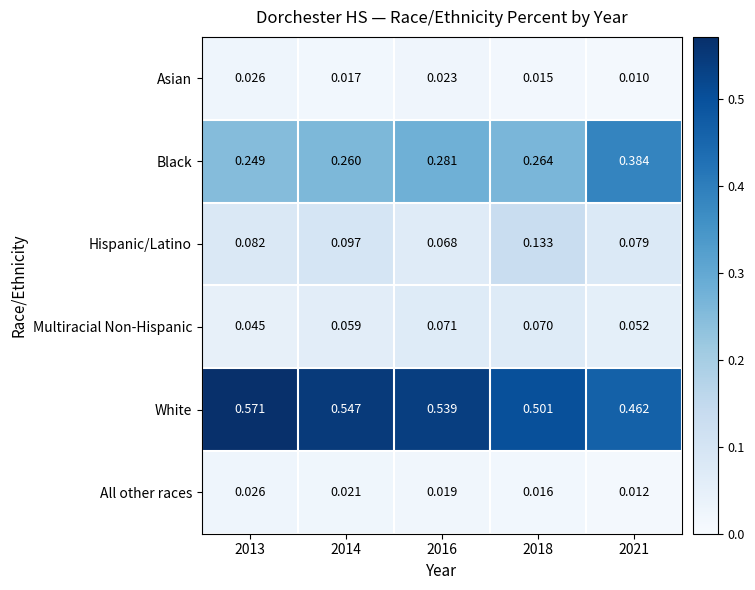

Which series has the largest total across all categories?

White